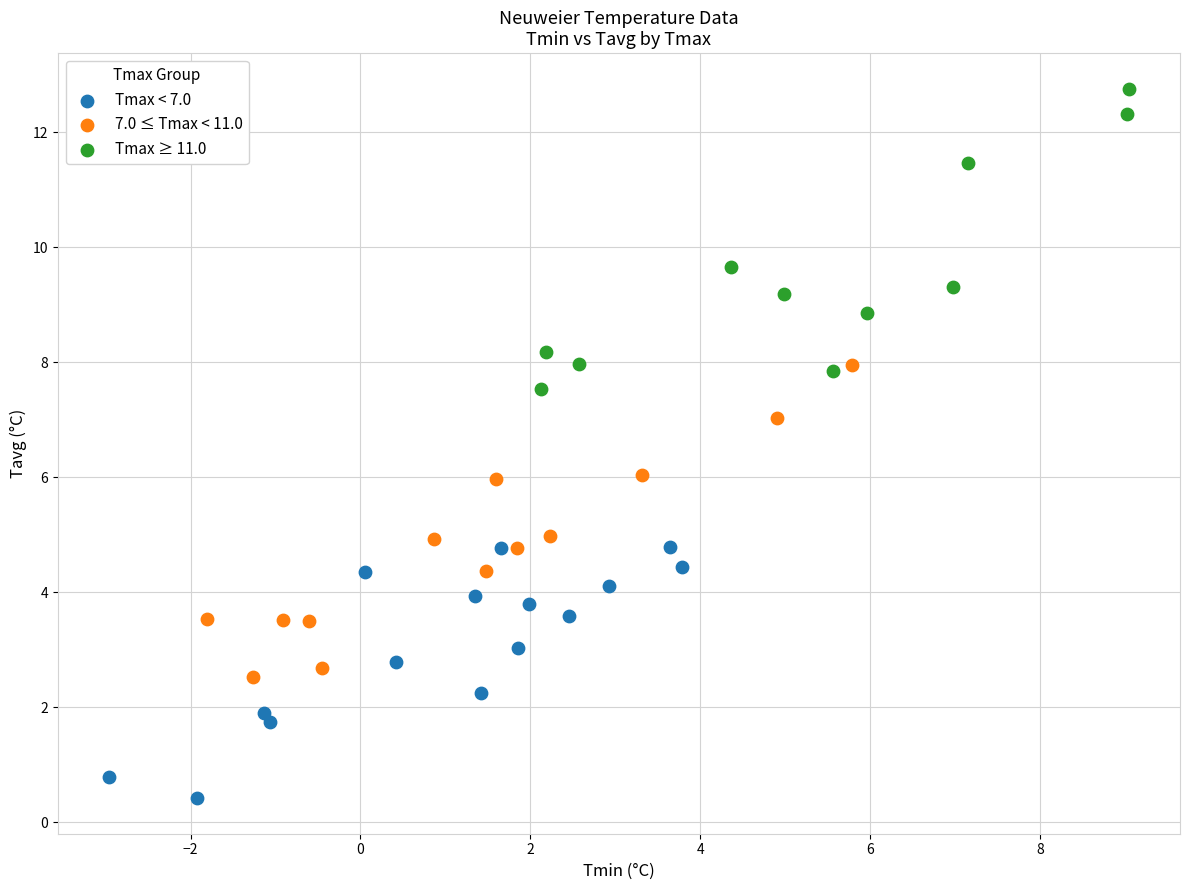

Which series contains the highest Y value?

Tmax ≥ 11.0